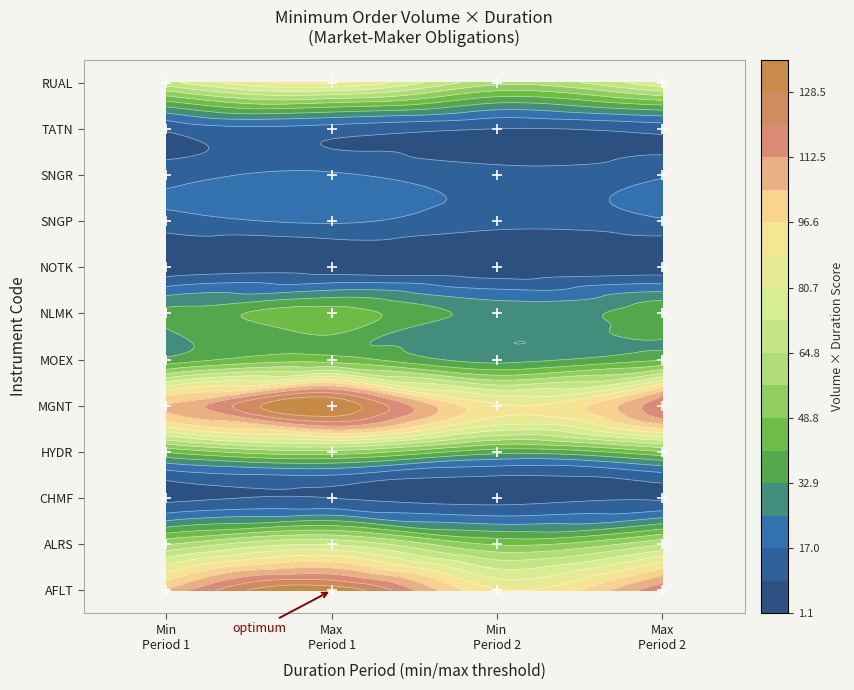

Read the ALRS value at 2.

80